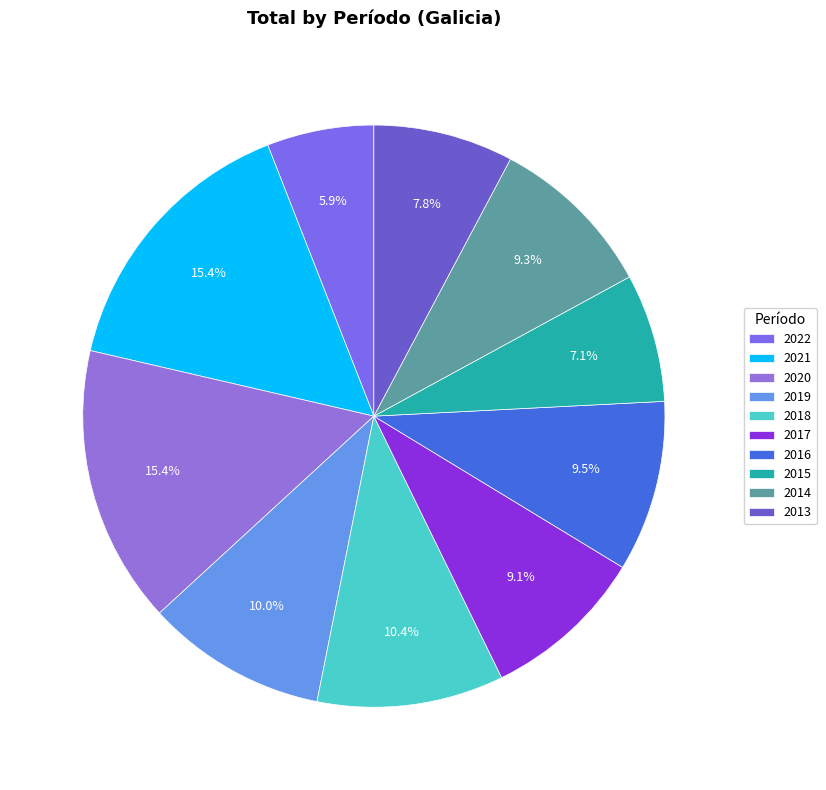

What is the ratio of the value at 2014 to the value at 2018?

0.9